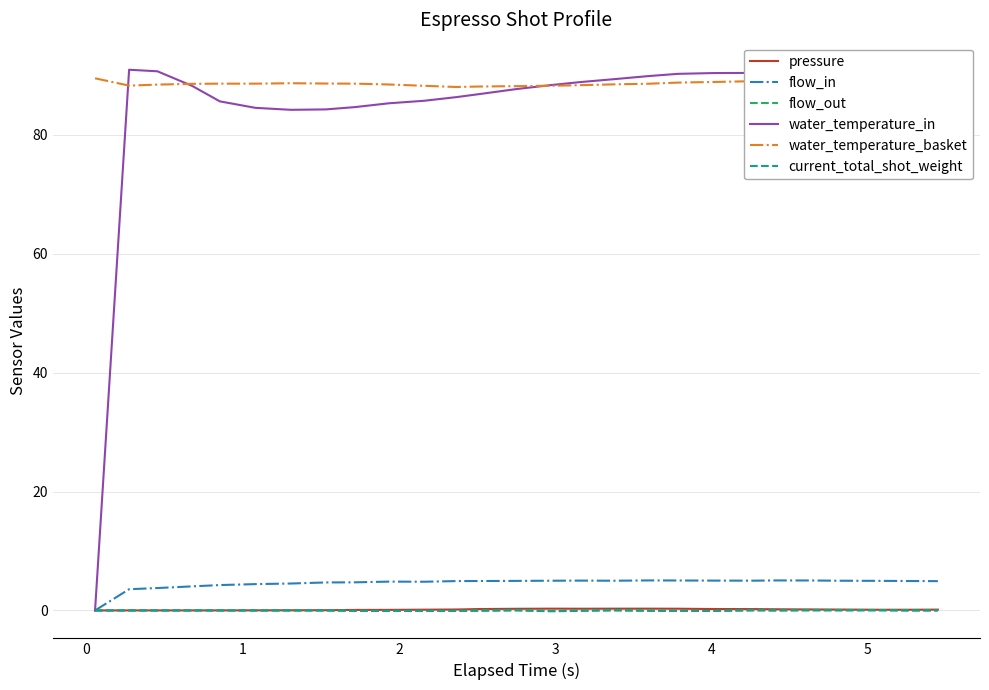

Reading right to left, list all the values displayed in this chart.

pressure: 0.1	0.1	0.1	0.1	0.2	0.2	0.2	0.2	0.3	0.3	0.3	0.3	0.3	0.3	0.2	0.2	0.1	0.1	0.1	0.0	0.0	0.0	0.0	0.0	0.0	0.0	0.0
flow_in: 4.9	5.0	5.0	5.0	5.0	5.0	5.0	5.0	5.0	5.0	5.0	5.0	5.0	5.0	5.0	4.9	4.8	4.8	4.7	4.7	4.5	4.4	4.3	4.0	3.8	3.6	0.0
flow_out: 0.0	0.0	0.1	0.1	0.1	0.0	0.1	-0.1	-0.1	-0.0	0.1	0.0	-0.1	0.1	0.0	-0.1	-0.1	-0.1	-0.1	0.0	0.0	0.0	0.0	0.0	0.0	0.0	0.0
water_temperature_in: 90.1	90.2	90.3	90.3	90.4	90.5	90.4	90.4	90.2	89.9	89.3	88.9	88.4	87.7	86.9	86.3	85.7	85.3	84.7	84.3	84.2	84.5	85.6	88.2	90.7	90.9	0.0
water_temperature_basket: 89.8	89.7	89.6	89.4	89.4	89.2	89.0	88.9	88.8	88.6	88.5	88.3	88.2	88.2	88.1	88.0	88.2	88.5	88.6	88.6	88.7	88.6	88.6	88.6	88.4	88.3	89.5
current_total_shot_weight: 0.0	0.0	0.0	0.0	0.0	0.0	0.0	-0.1	-0.1	-0.1	0.0	-0.1	-0.1	0.0	-0.1	-0.1	-0.1	-0.1	-0.1	0.0	0.0	0.0	0.0	0.0	0.0	0.0	0.0